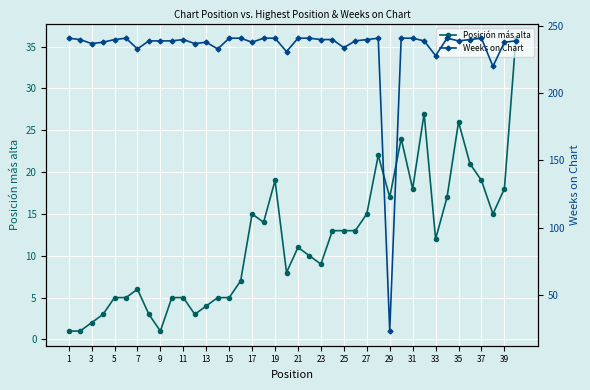

At 1, list the series in order from smallest to largest.

Posición más alta, Weeks on Chart